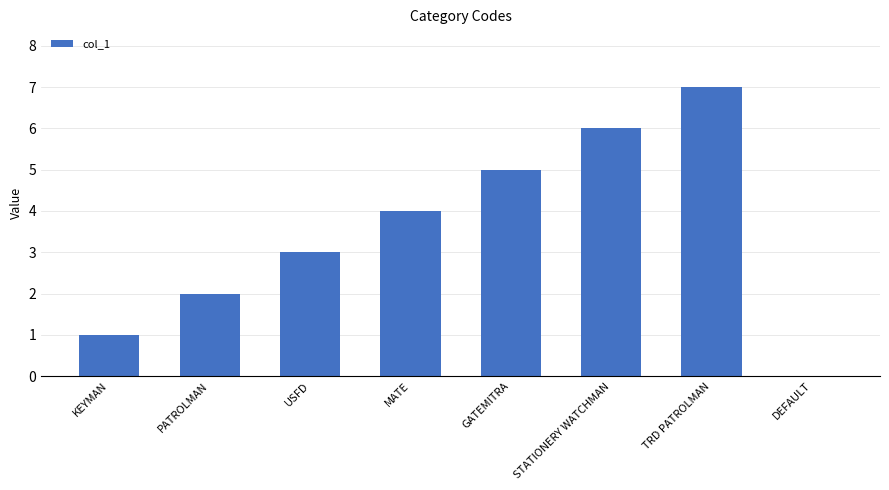

Approximately how many times larger is the value at PATROLMAN compared to TRD PATROLMAN?

0.3